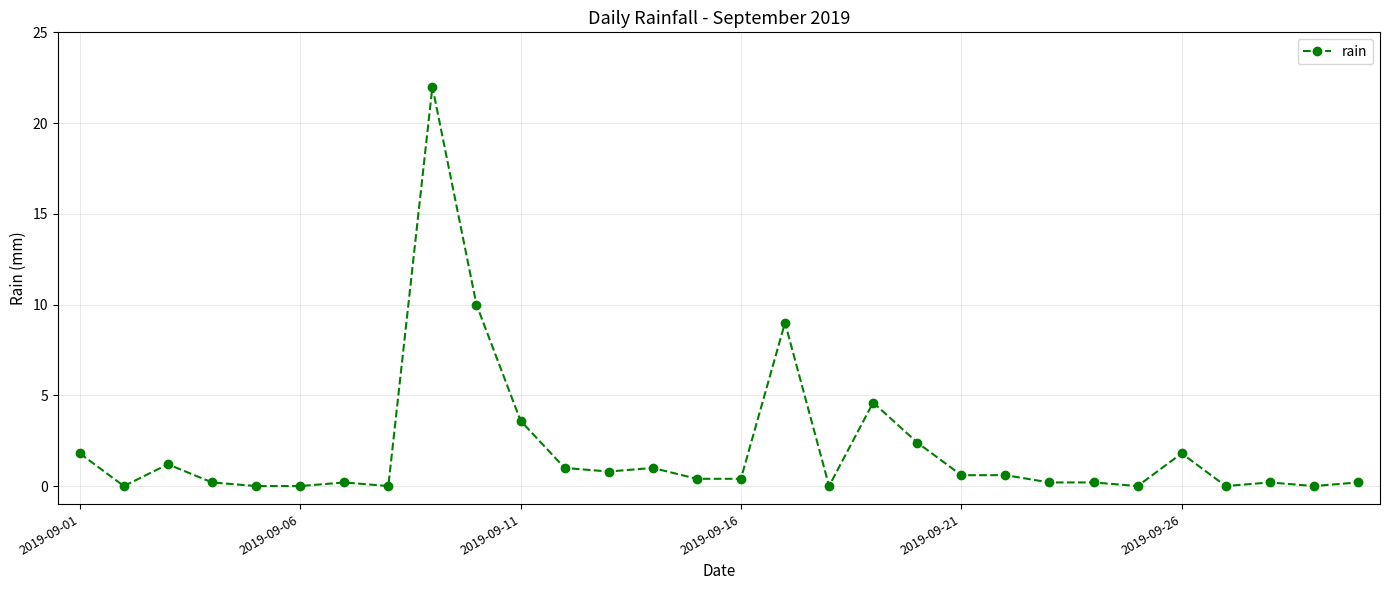

What is the value of the 12th point from the left?

1.0